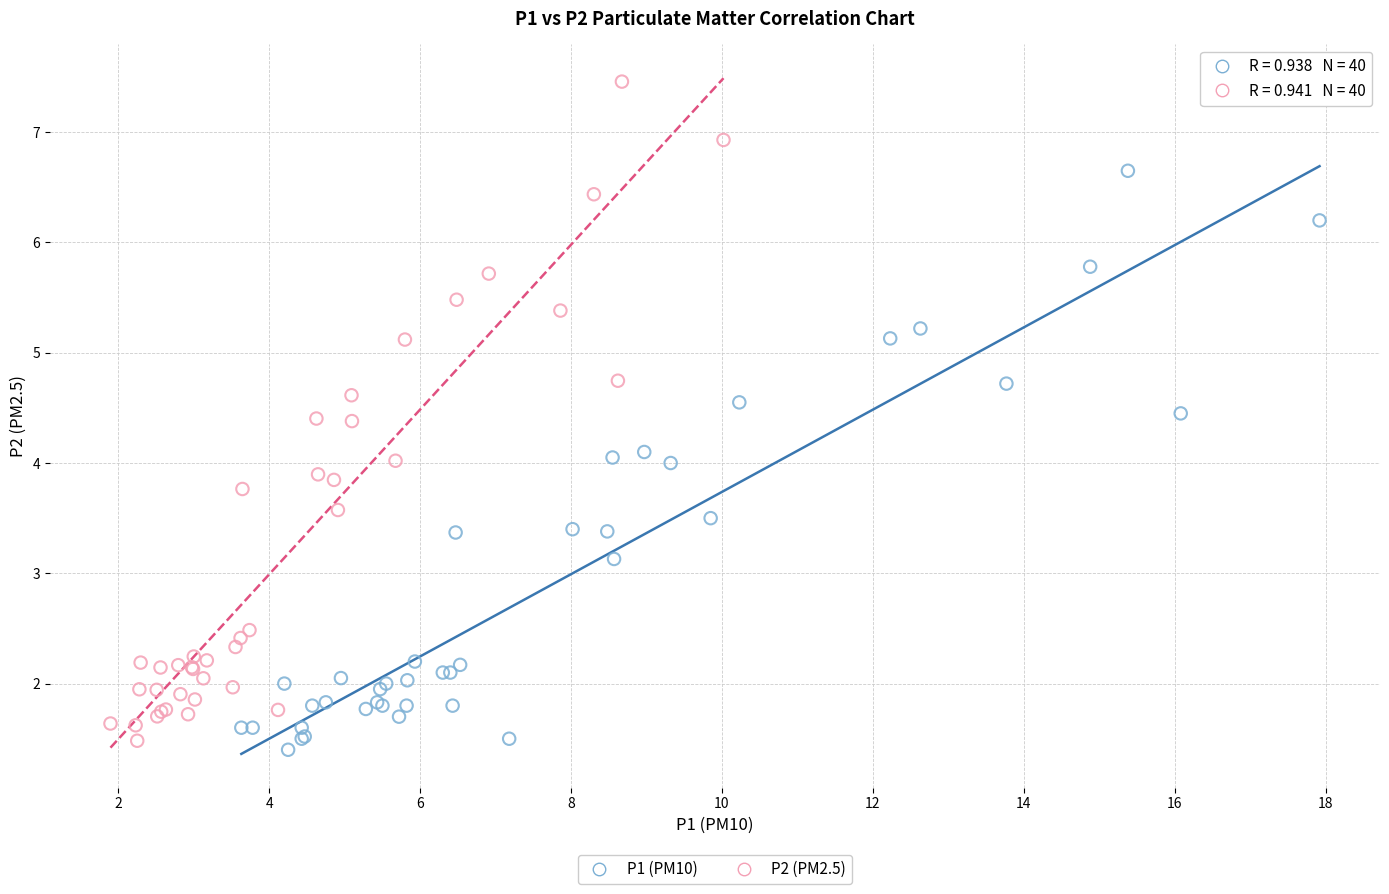

Which series has the largest Y range (max minus min)?

P2 (PM2.5)